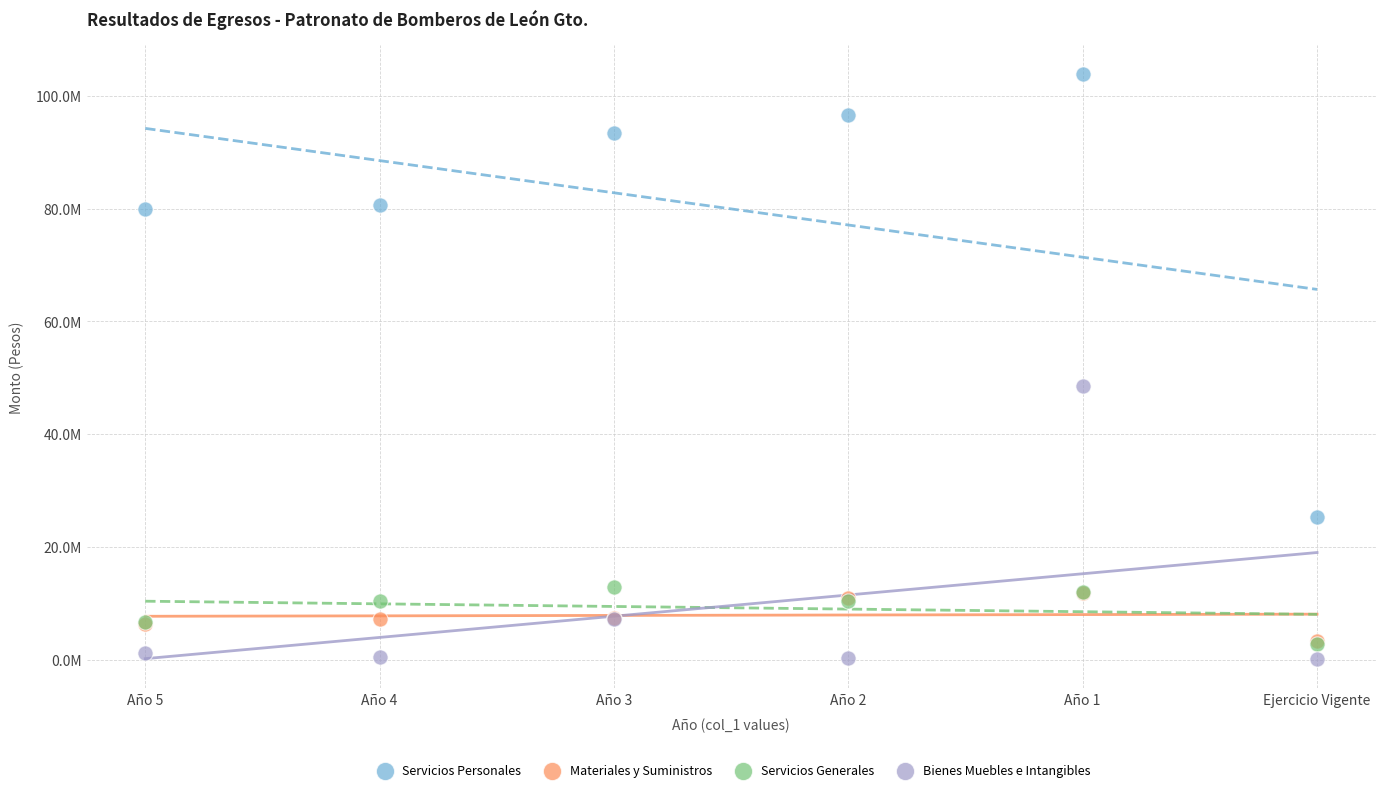

What are all the series names shown in the legend?

Servicios Personales, Materiales y Suministros, Servicios Generales, Bienes Muebles e Intangibles